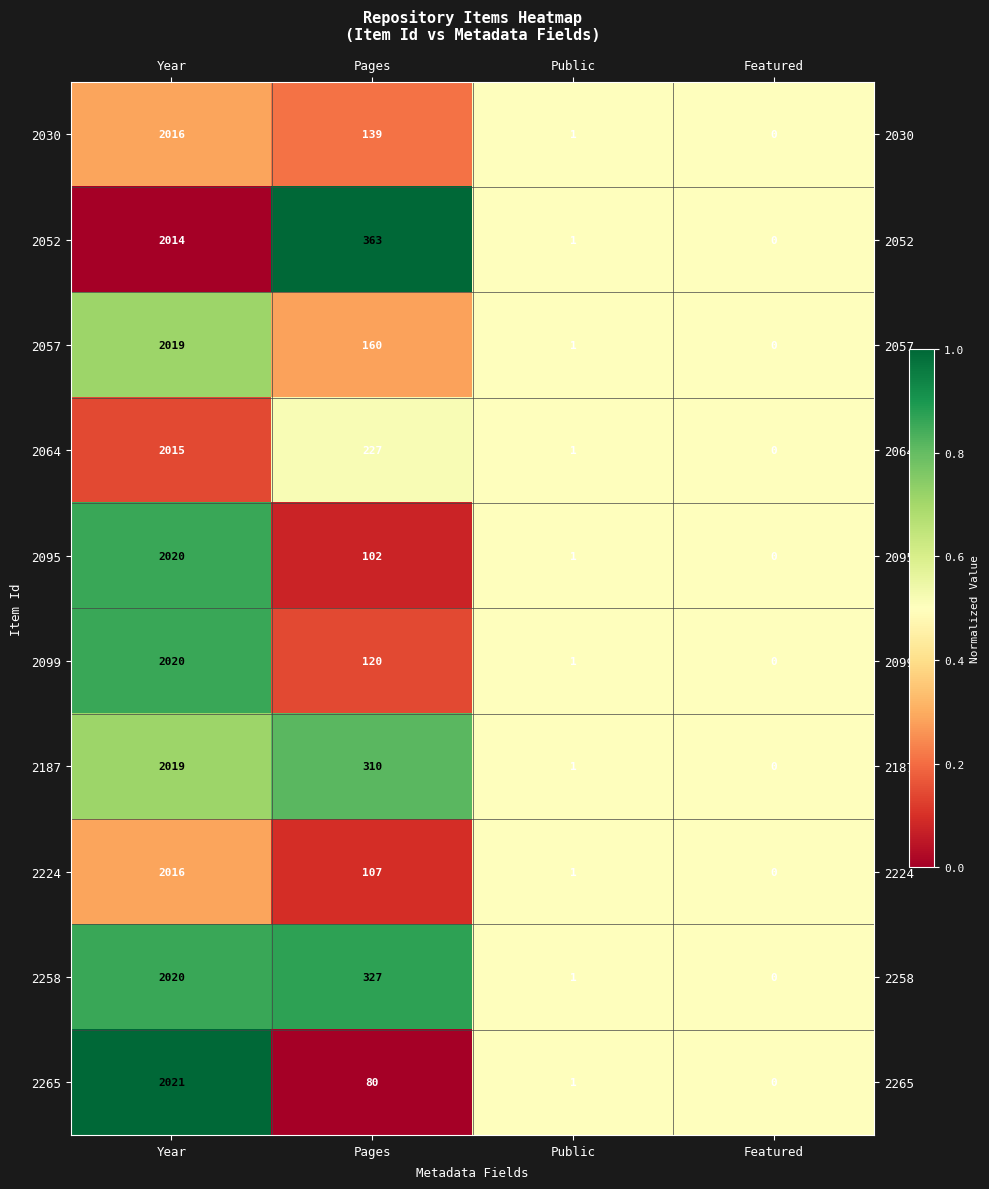

At which label is 2265 closest to 1010?

Pages